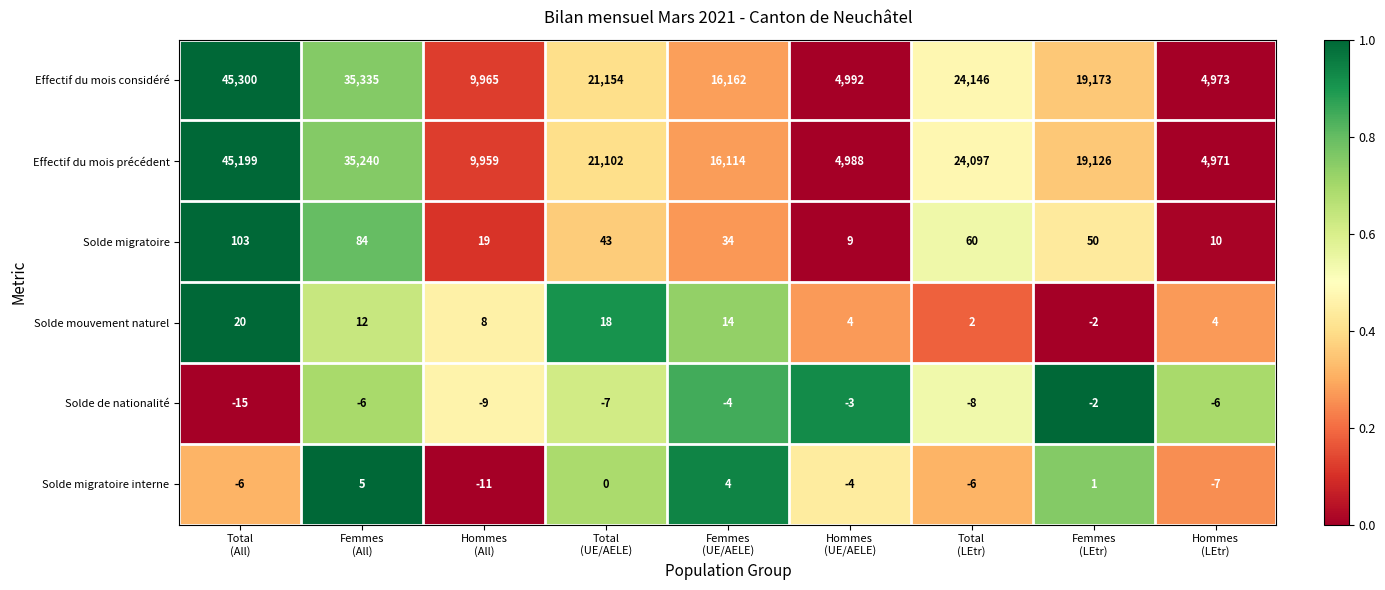

Count the number of categories in the chart.

9